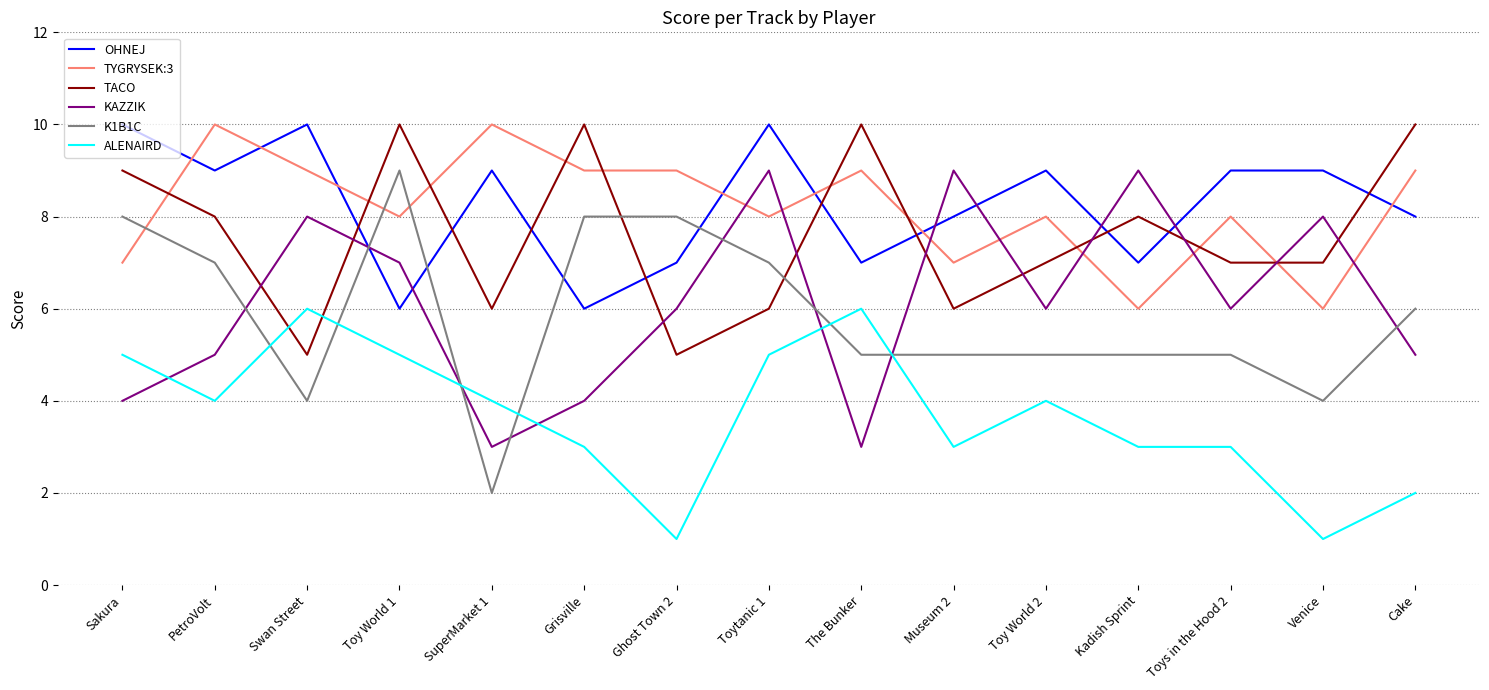

Which series has the largest range (max minus min)?

K1B1C